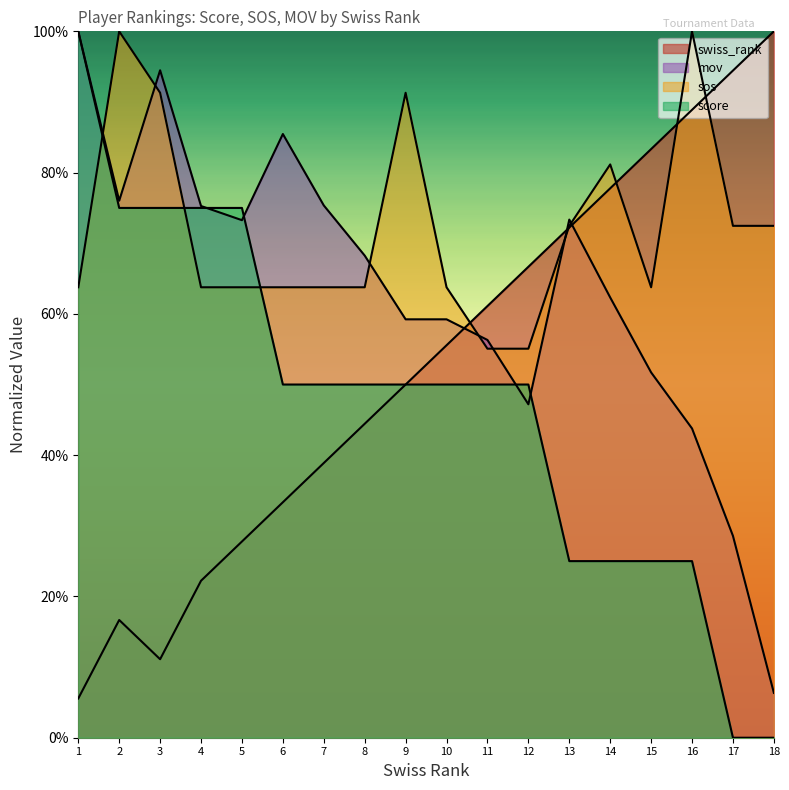

What is the average value of the swiss_rank series?

0.5